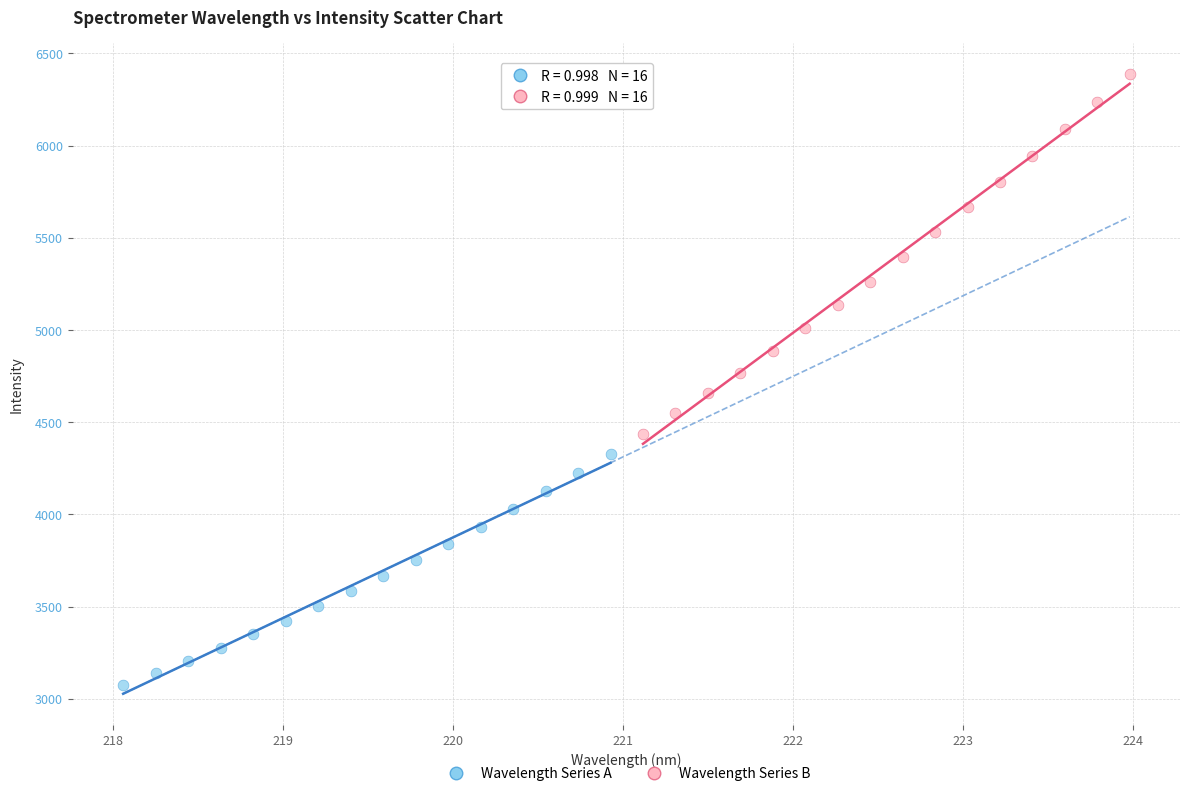

Which series contains the highest Y value?

Wavelength Series B